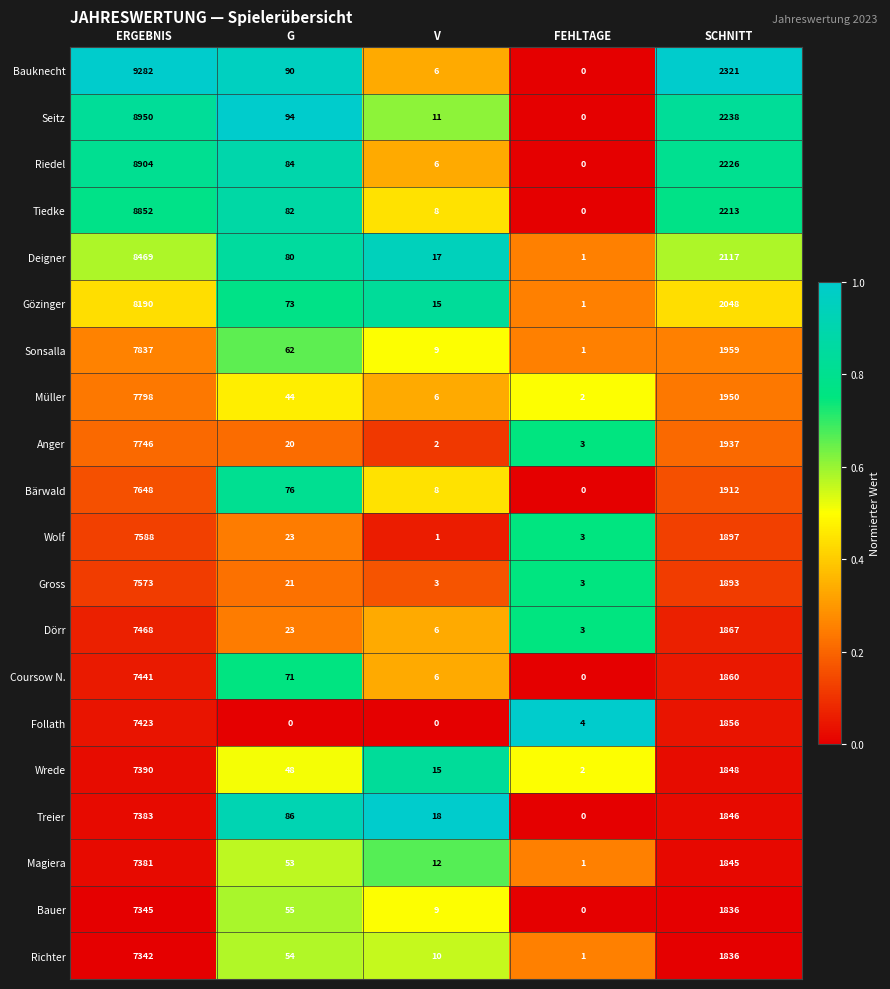

Which series has the largest total across all categories?

Bauknecht